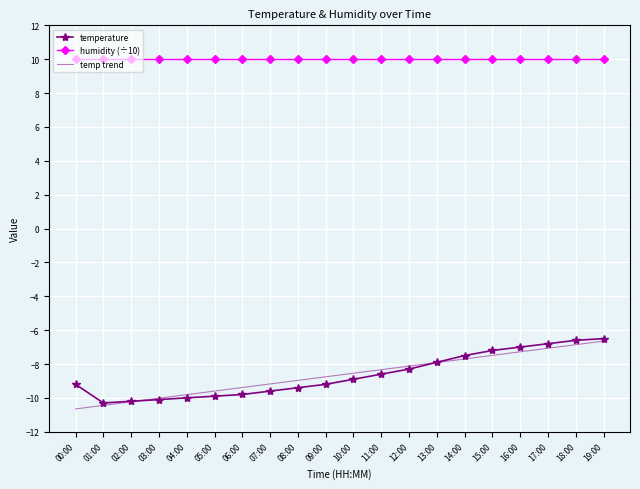

What is the difference between the highest and lowest values at 09:00?

19.2